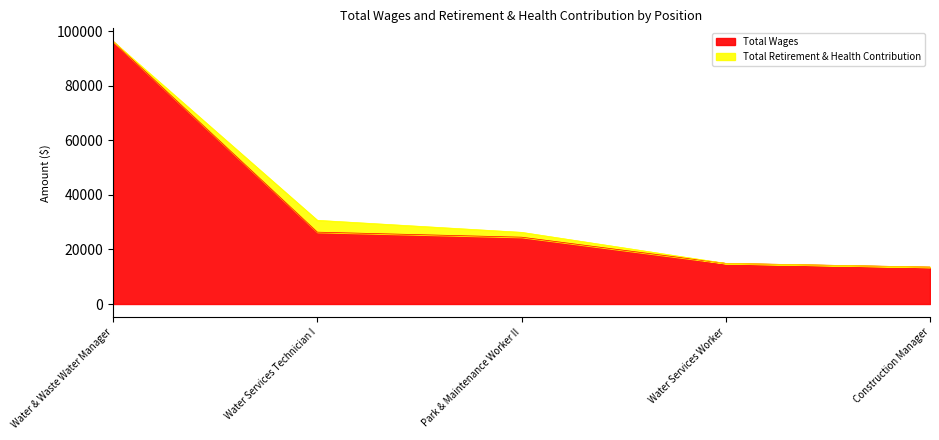

Where does the data first go above 24495?

Water & Waste Water Manager